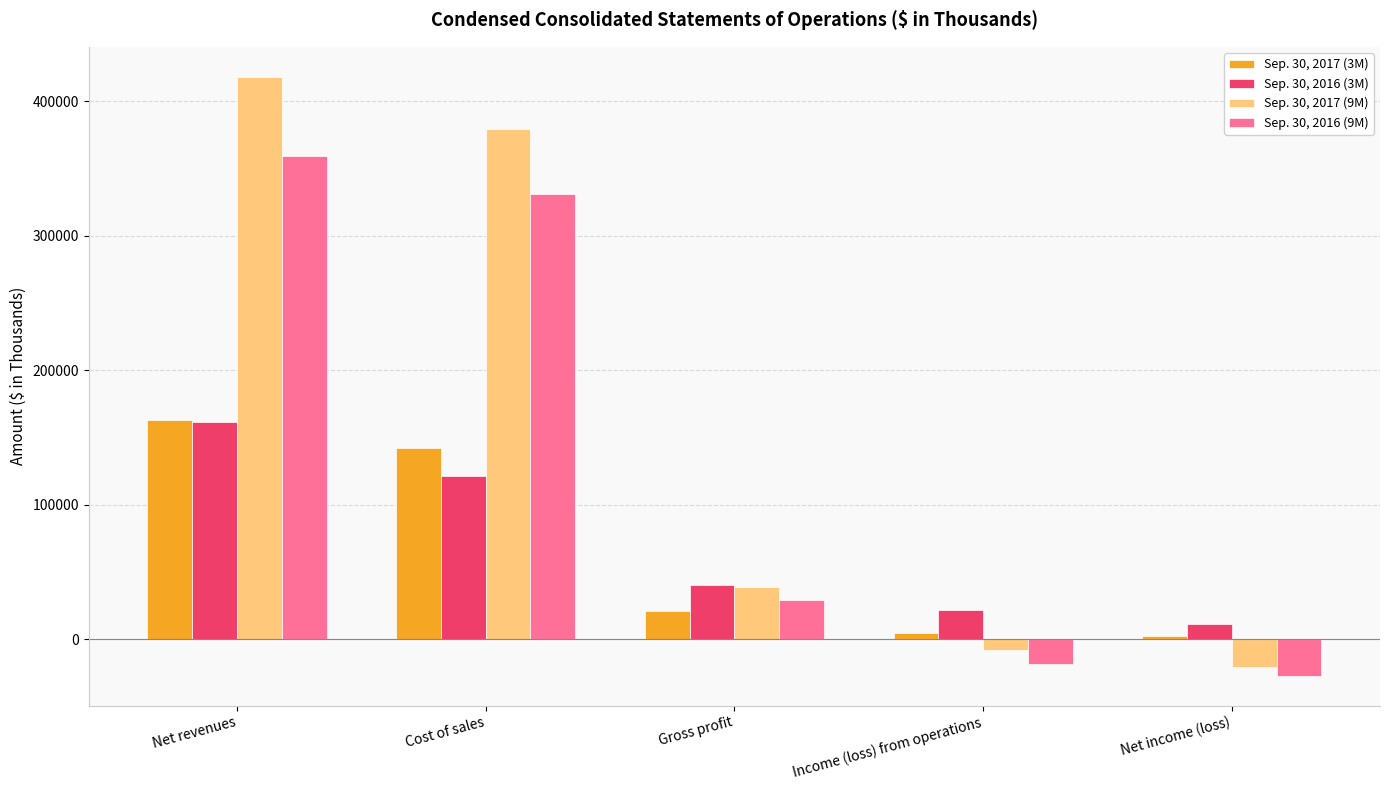

What is the average value of the Sep. 30, 2016 (3M) series?

71084